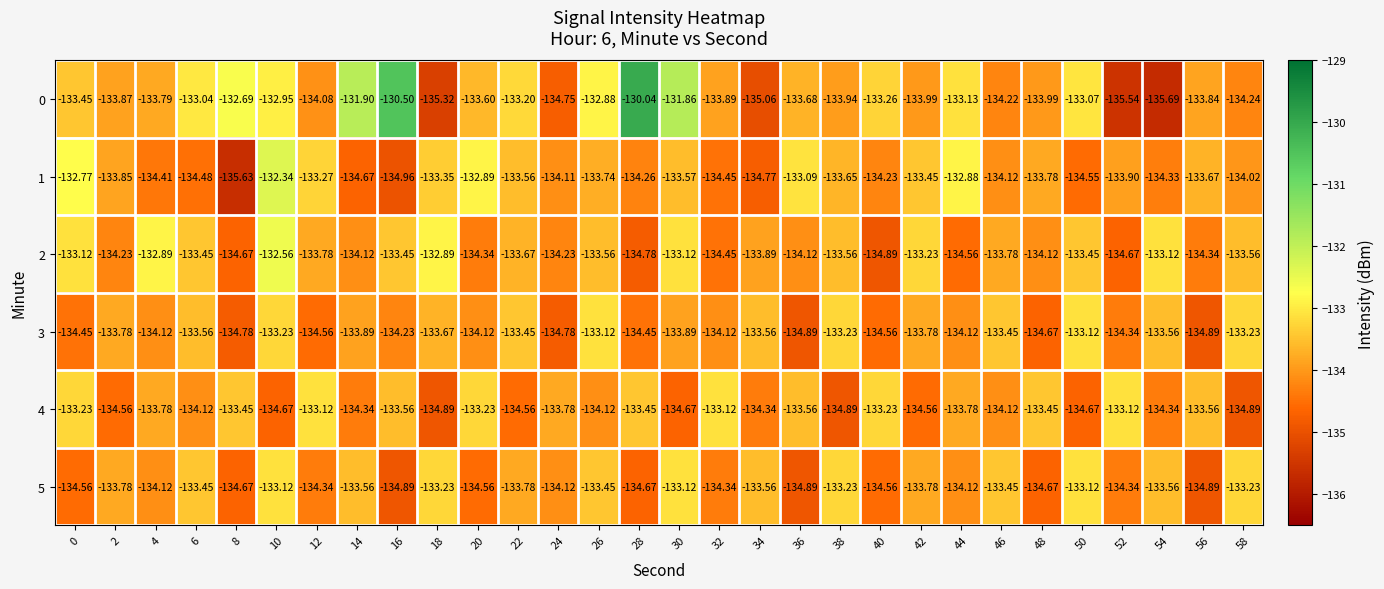

How many categories are shown in the chart?

30